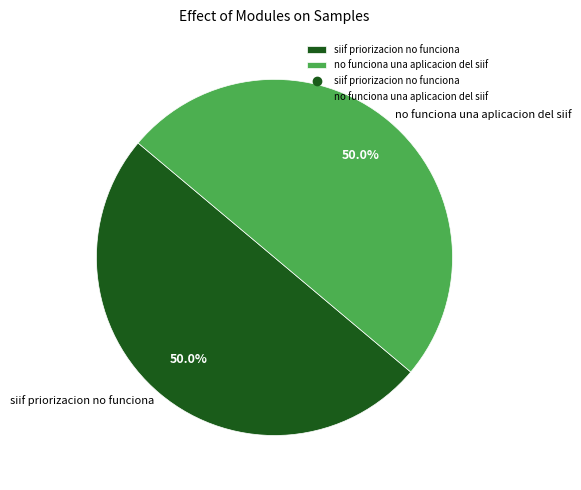

What is the total percentage of siif priorizacion no funciona and no funciona una aplicacion del siif?

100.0%